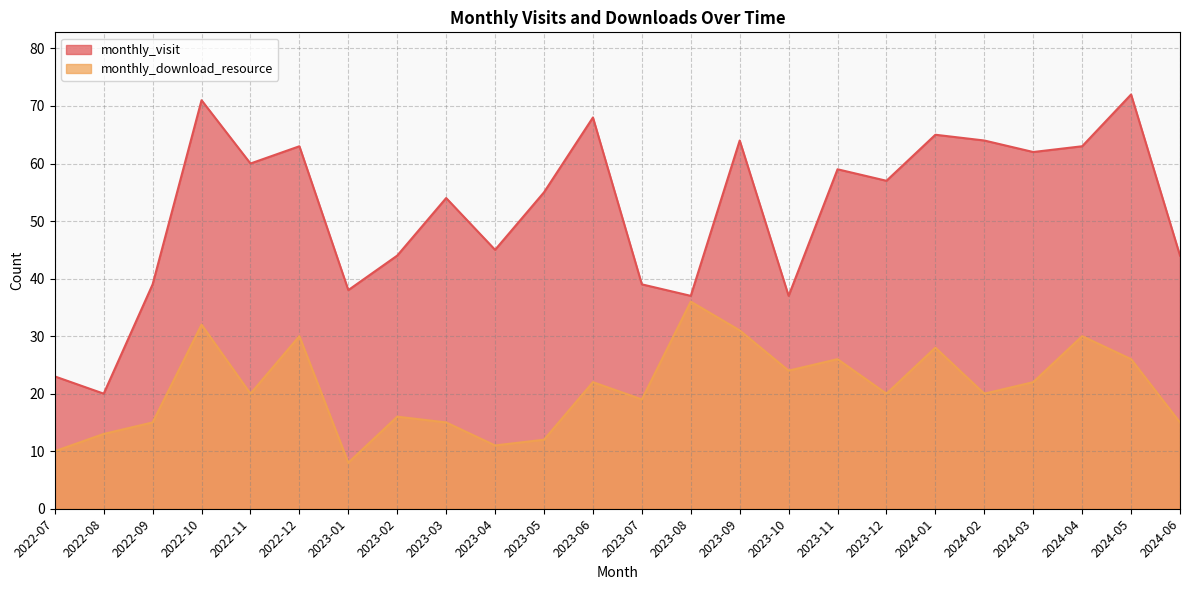

At which category does monthly_download_resource reach its first local valley?

2022-11